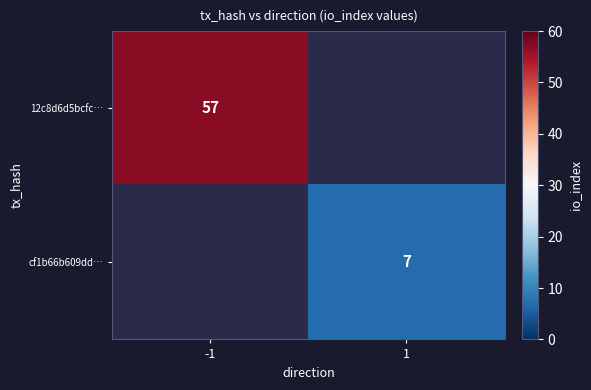

True or false: 12c8d6d5bcfc… has a value of 57 at -1.

True